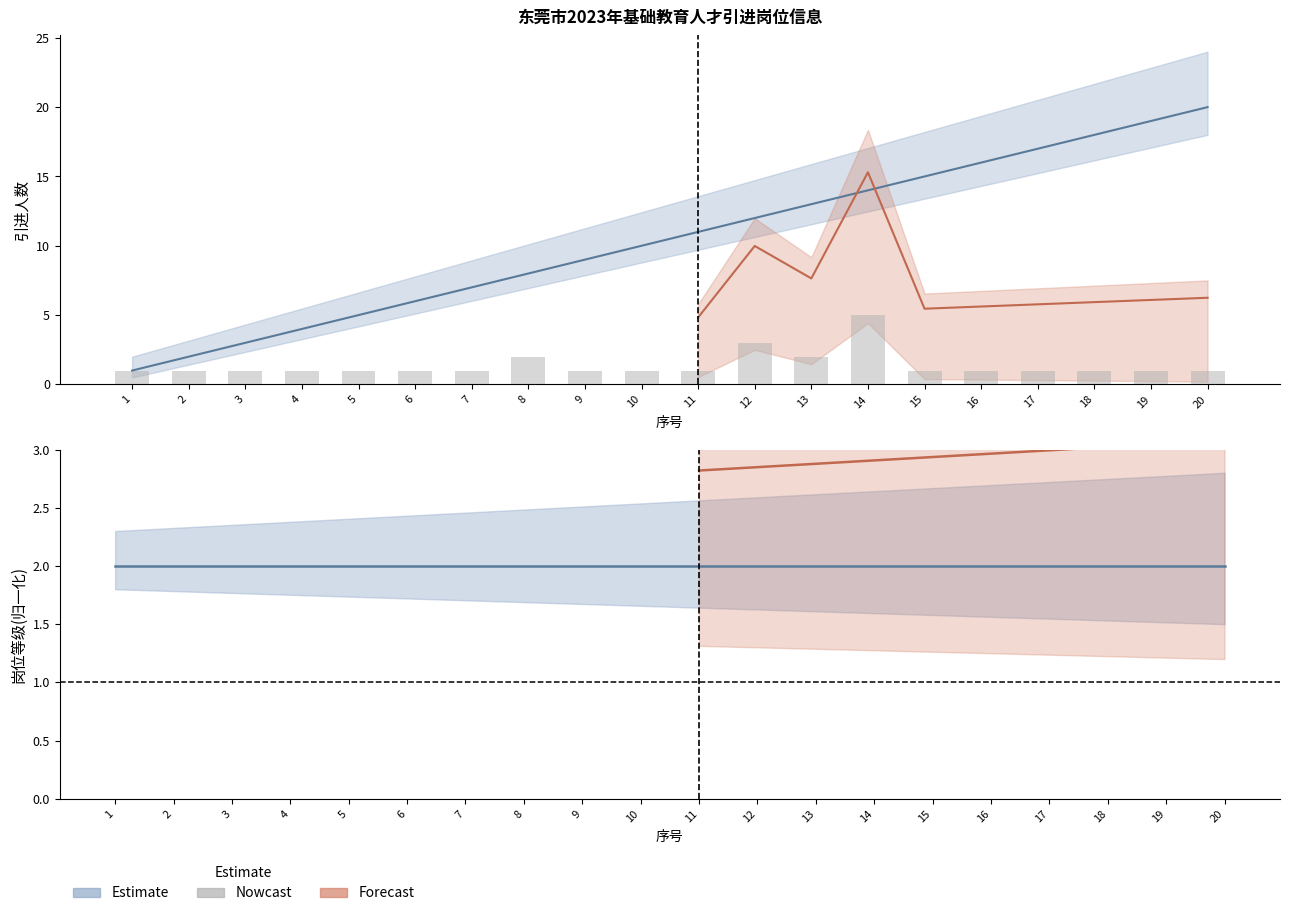

What is the minimum value for 引进人数?

1